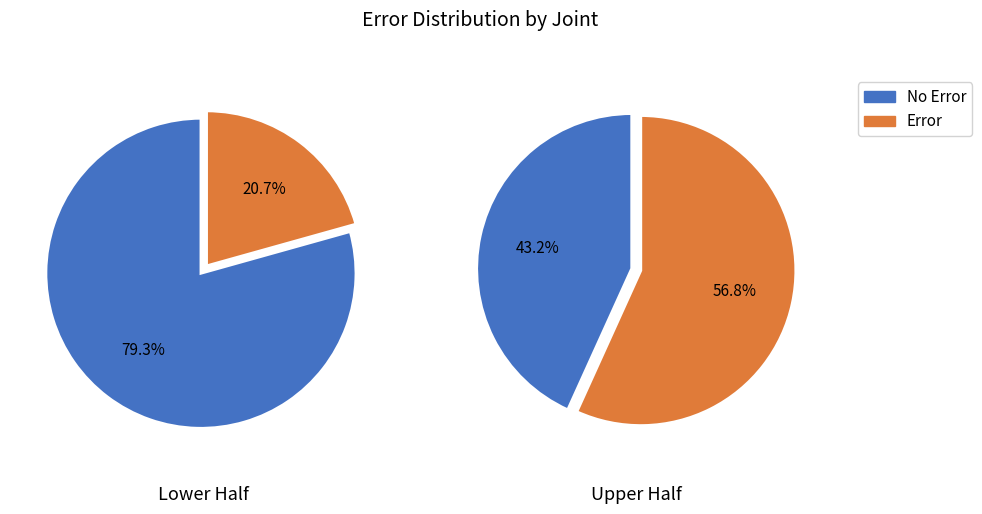

Do 1 and 0 together represent more than half of the pie?

Yes